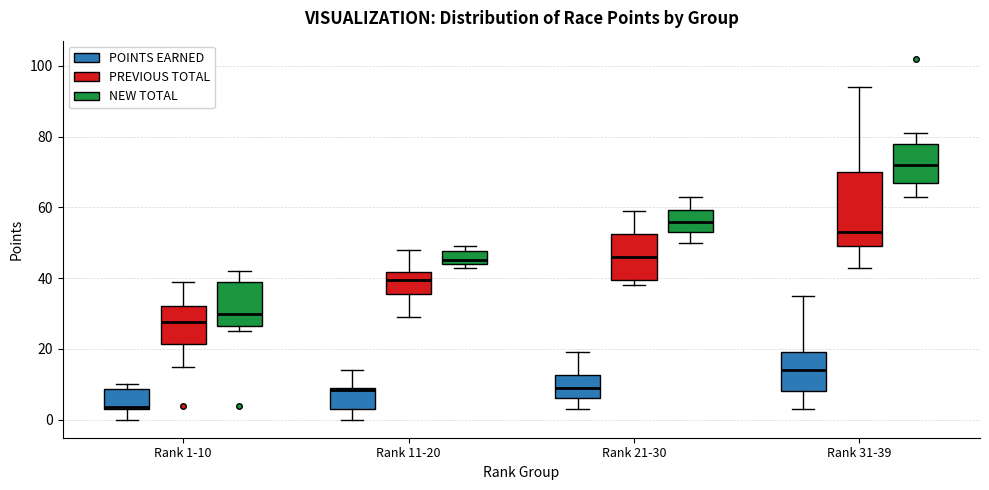

Comparing the boxes themselves (not the whiskers), which one is the tallest?

Rank 31-39 (PREVIOUS TOTAL)